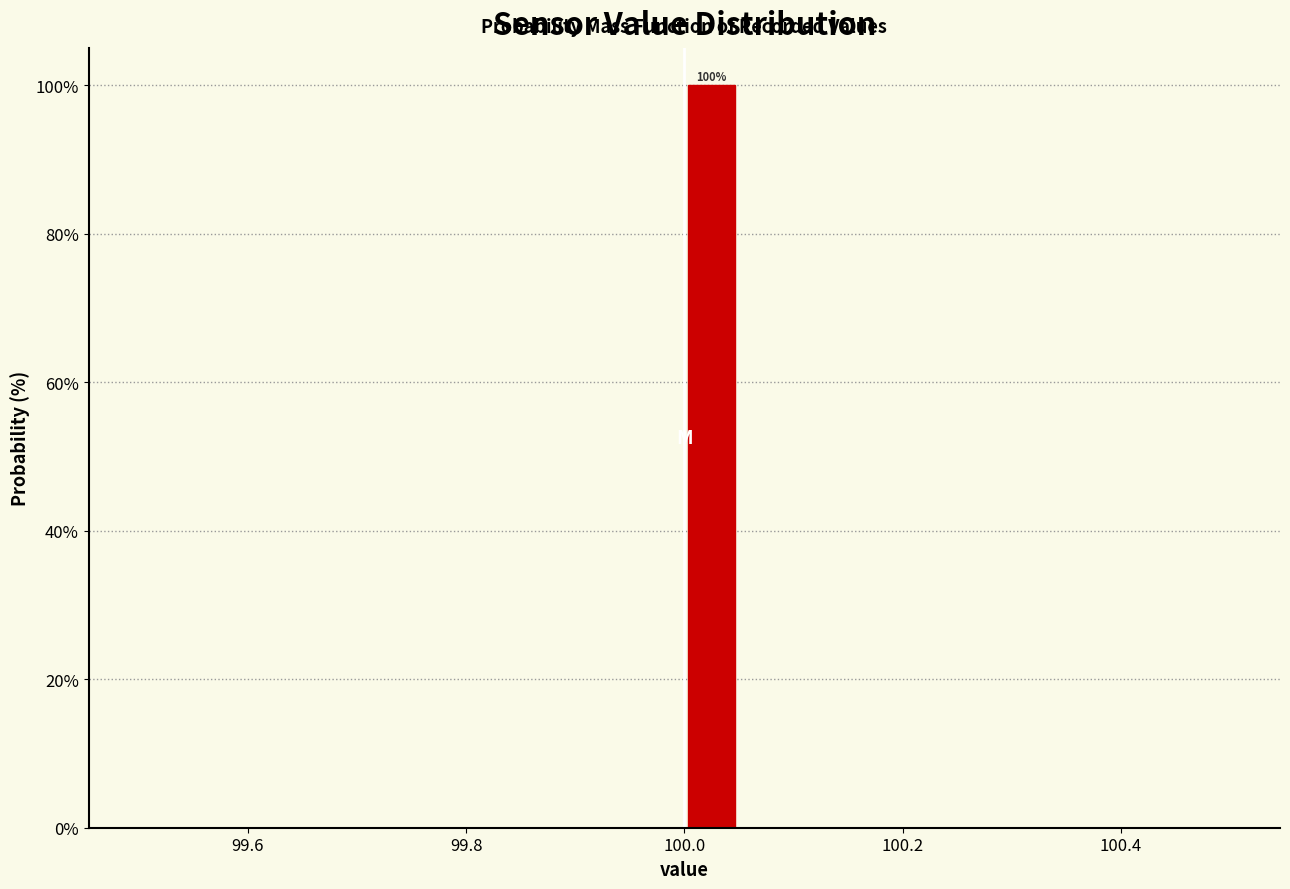

Read against the x-axis, roughly where is the centre of the tallest bar?

100.02